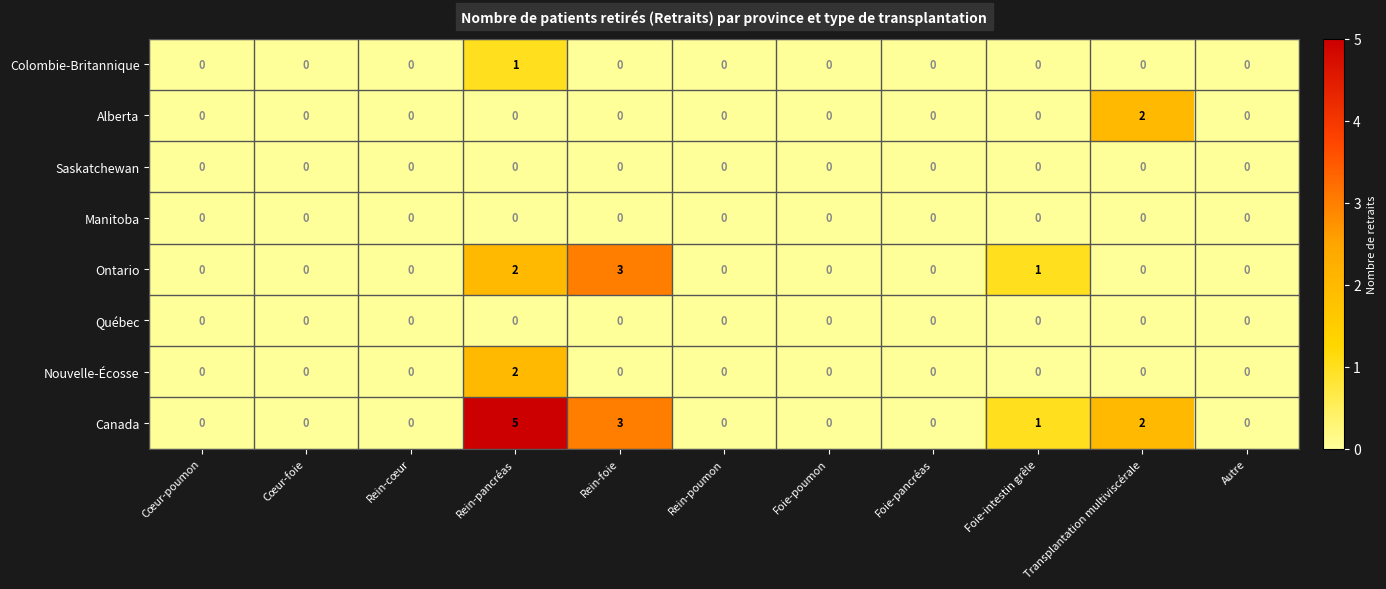

The Alberta series shows 0 at Cœur-foie. True or false?

True